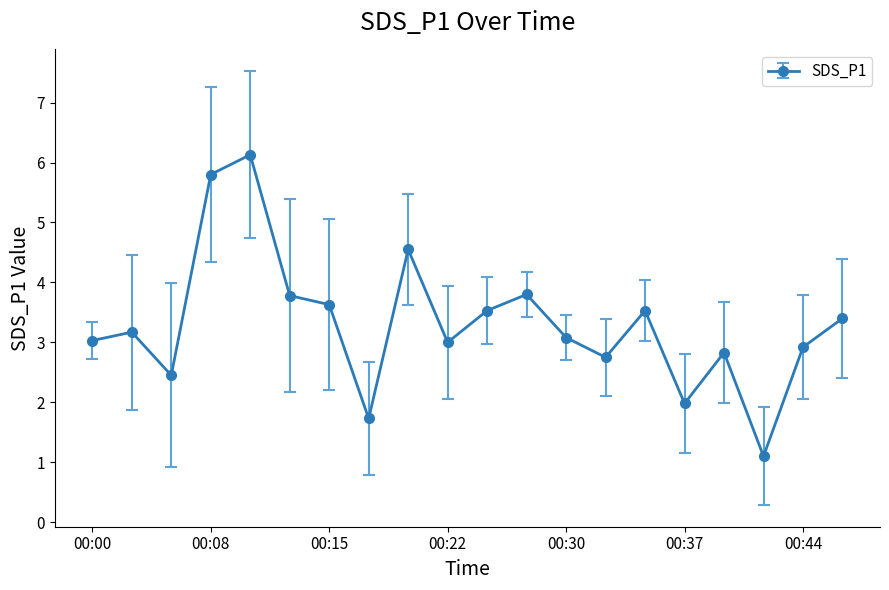

True or false: the data has more than 0 interior local peaks.

True